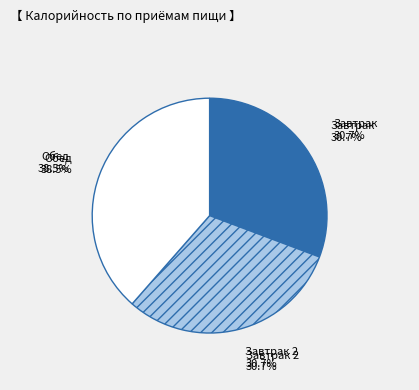

Is there any slice that represents more than half of the pie?

No